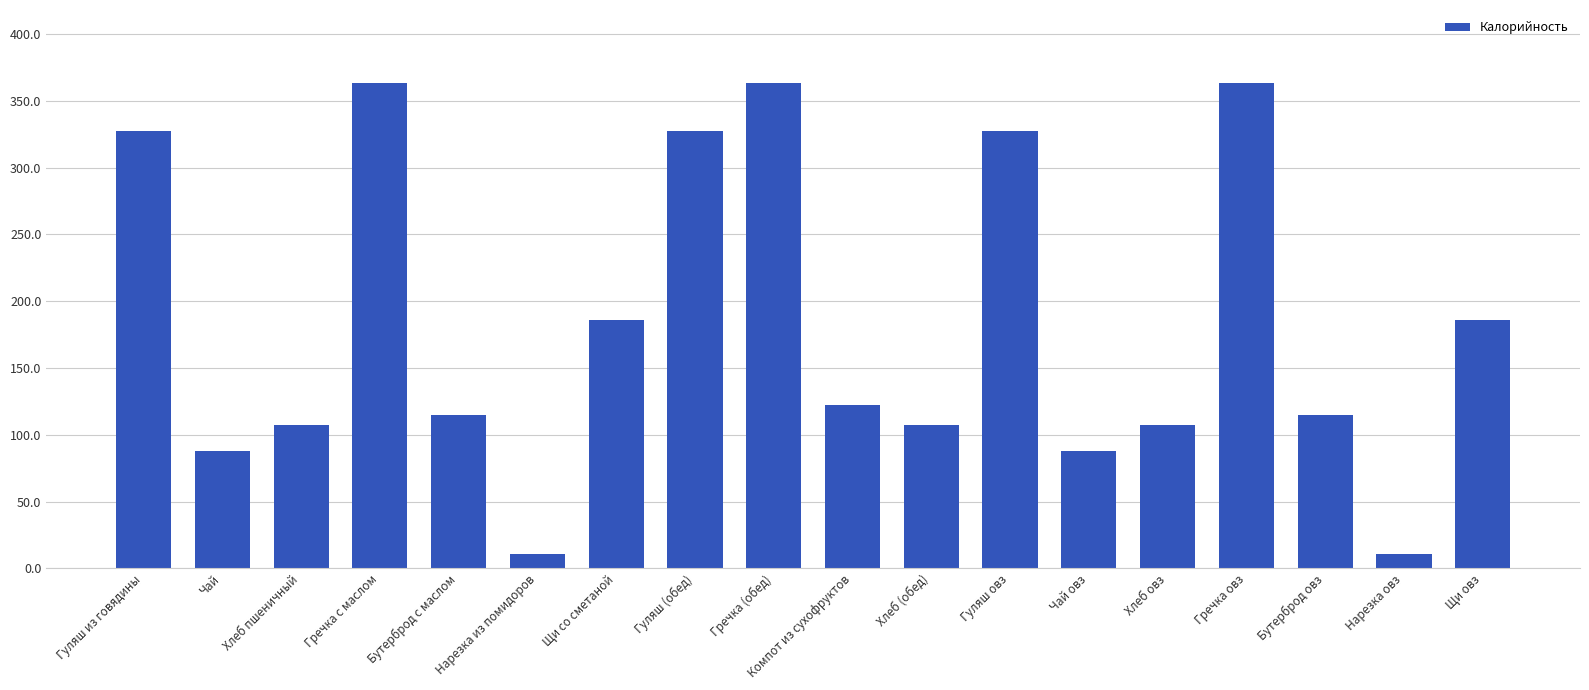

What is the difference between the maximum and minimum values?

352.6